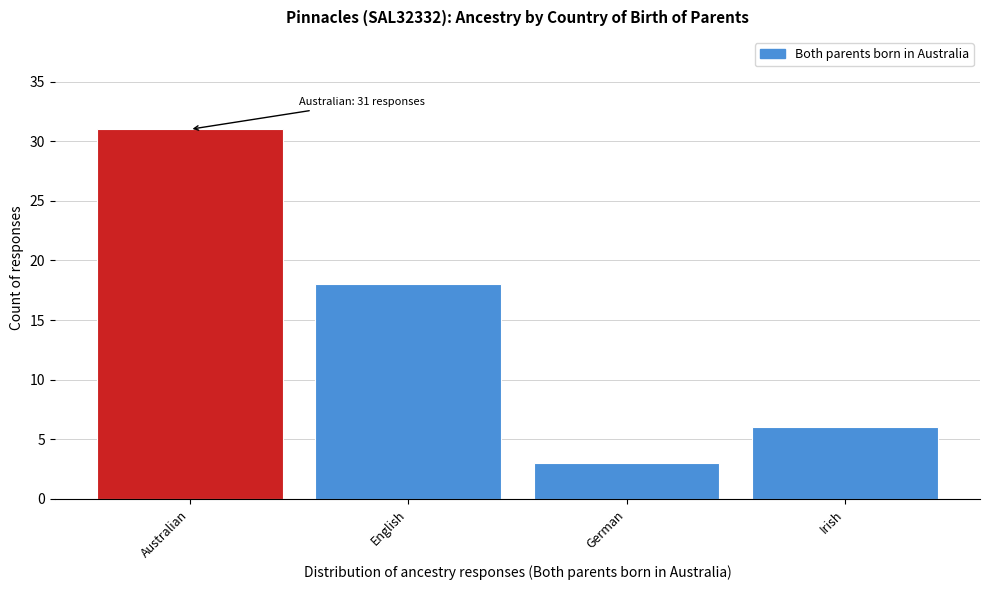

Reading right to left, list all the values displayed in this chart.

6	3	18	31